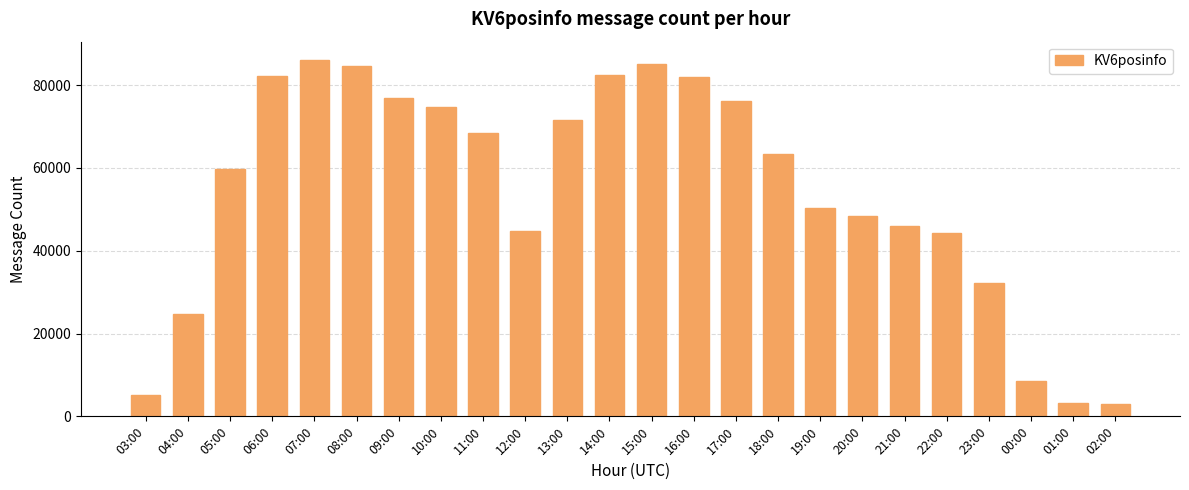

What is the minimum value shown in the chart?

3051